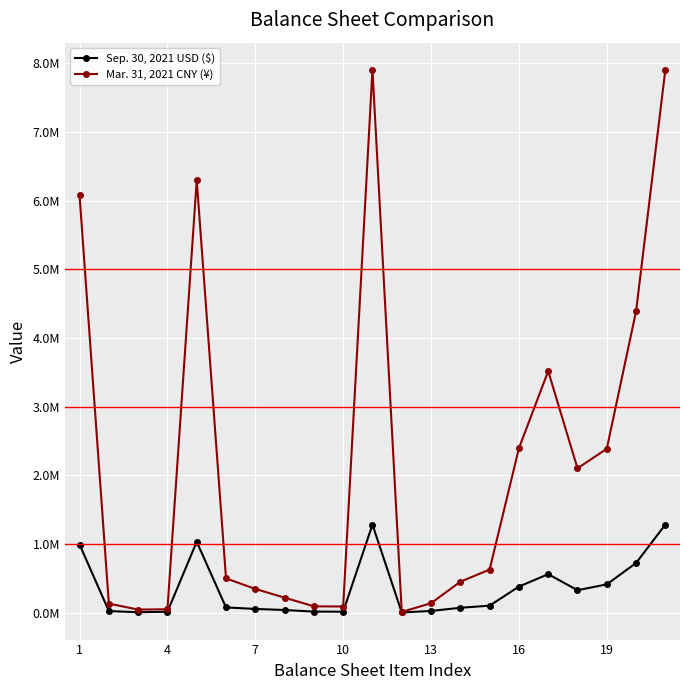

What is the sum of all Sep. 30, 2021 USD ($) values?

7415458